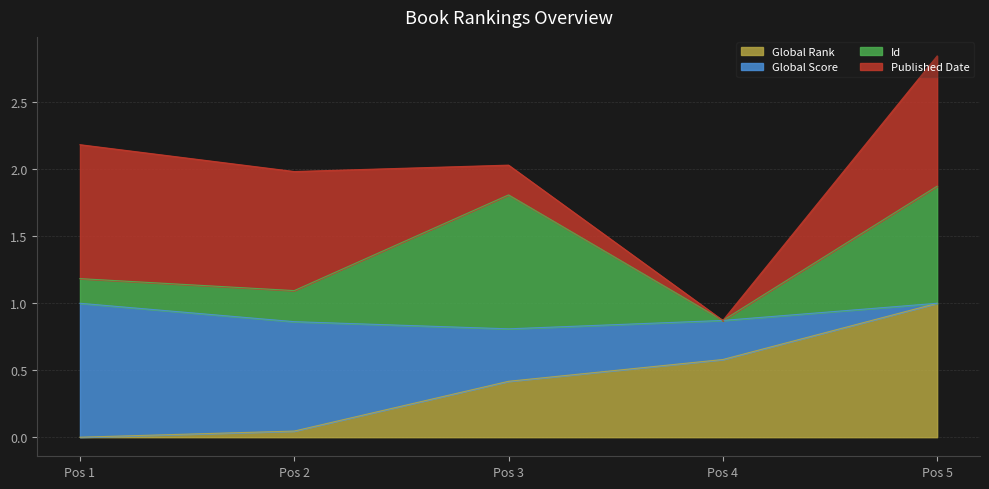

How many data points in Global Rank are above 0?

4